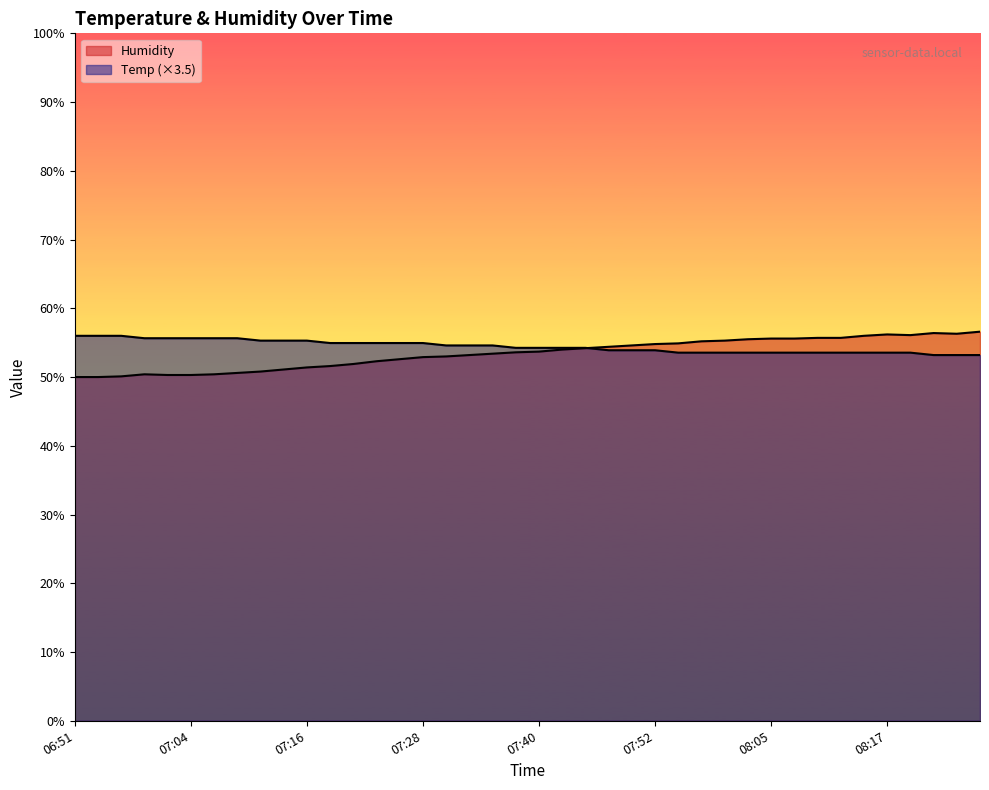

Between which two adjacent categories do Temp and Humidity first intersect?

07:45 and 07:48